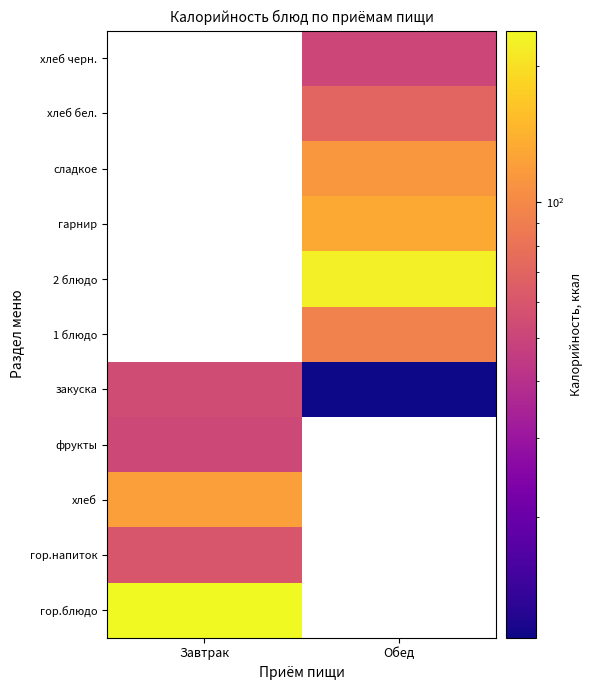

Which label corresponds to the largest value in the chart?

Завтрак